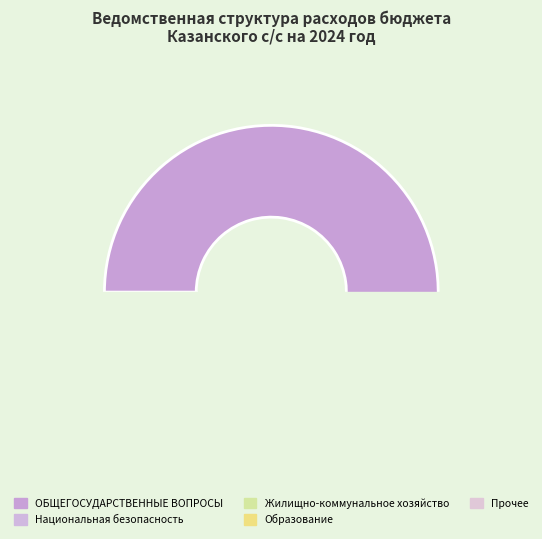

Which category has the smallest portion of the pie?

Национальная безопасность и правоохранительная деятельность